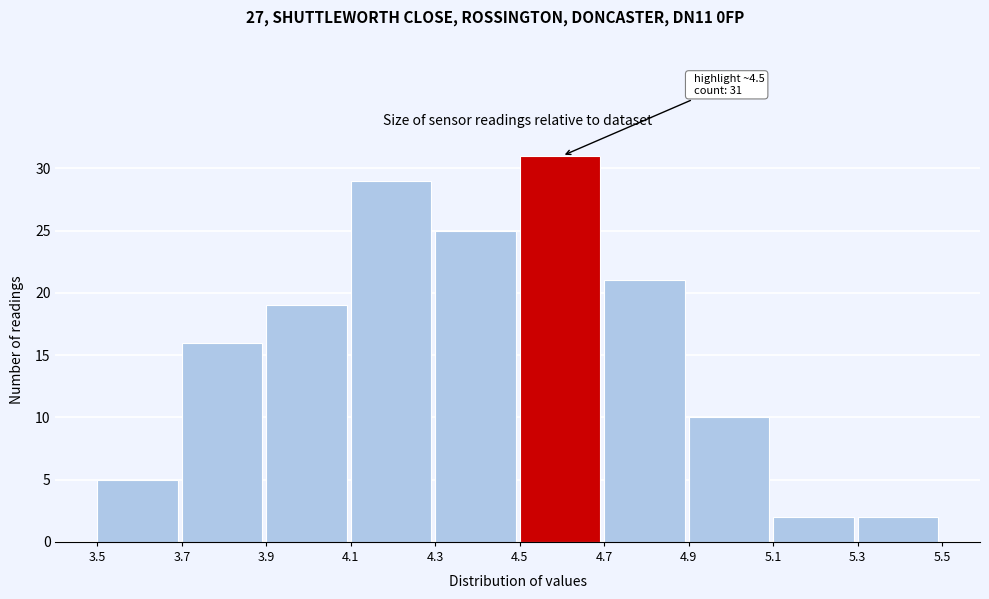

Over which range of the x-axis is the bar tallest?

4.5 to 4.7